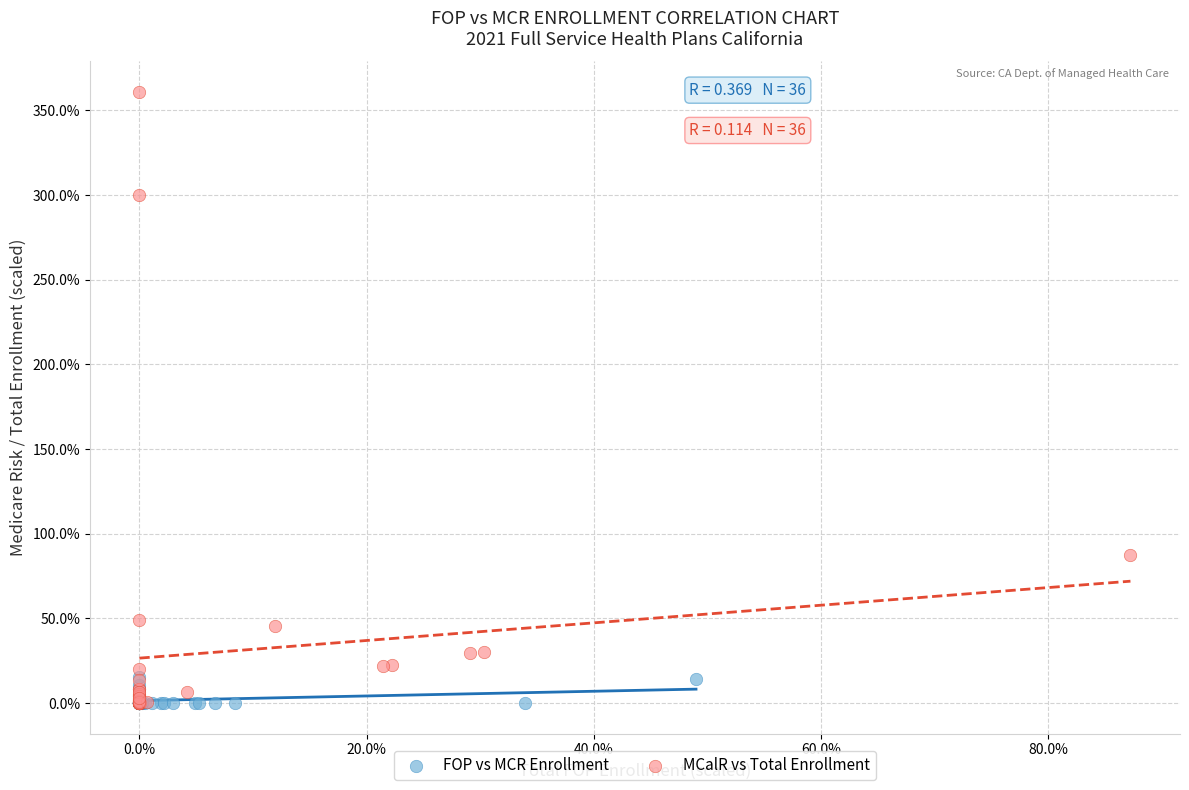

What are all the series names shown in the legend?

FOP vs MCR Enrollment, MCalR vs Total Enrollment